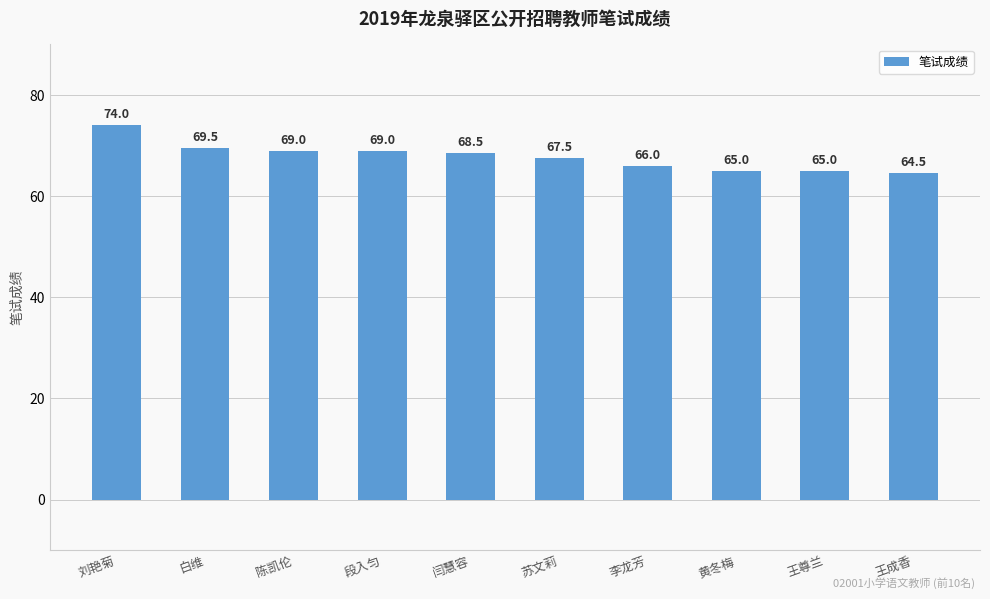

What is the value of the 1st bar from the left?

74.0